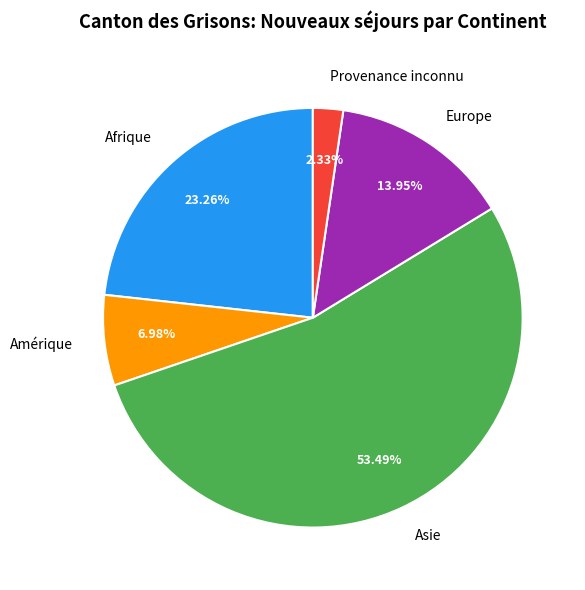

To the nearest percent, what is the combined percentage of Afrique and Provenance inconnu?

26%